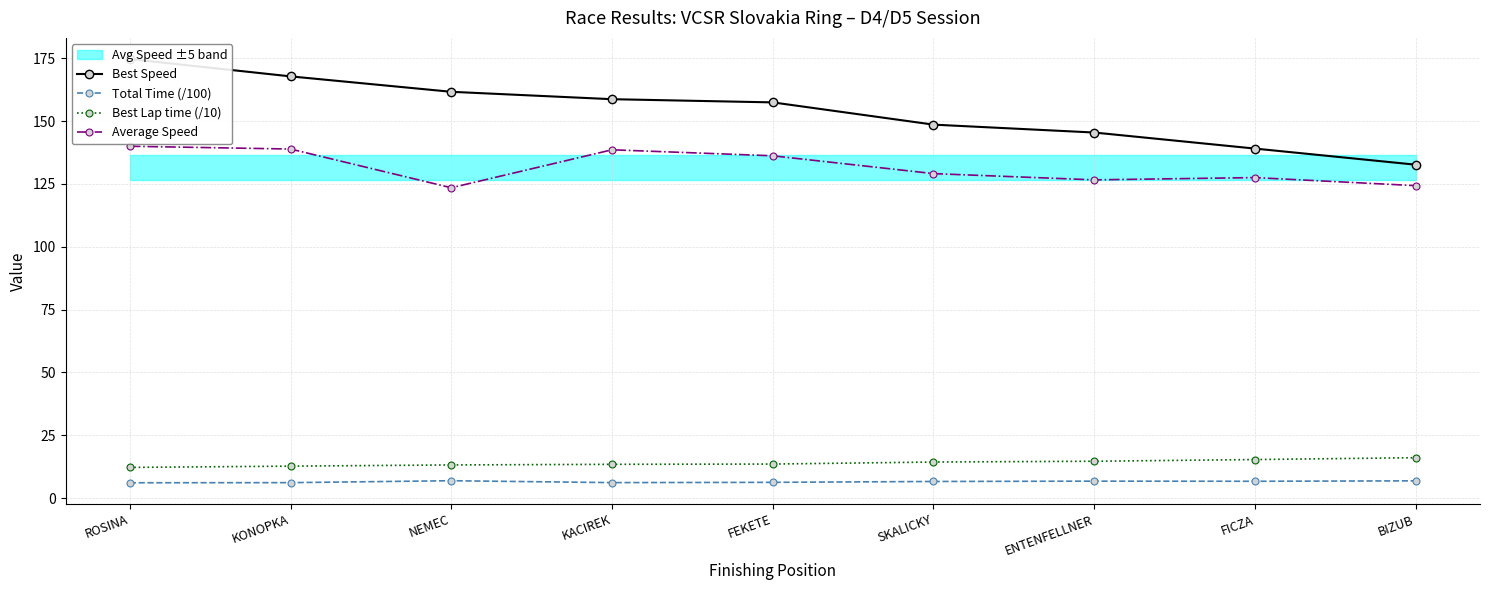

How many series are shown in this chart?

4